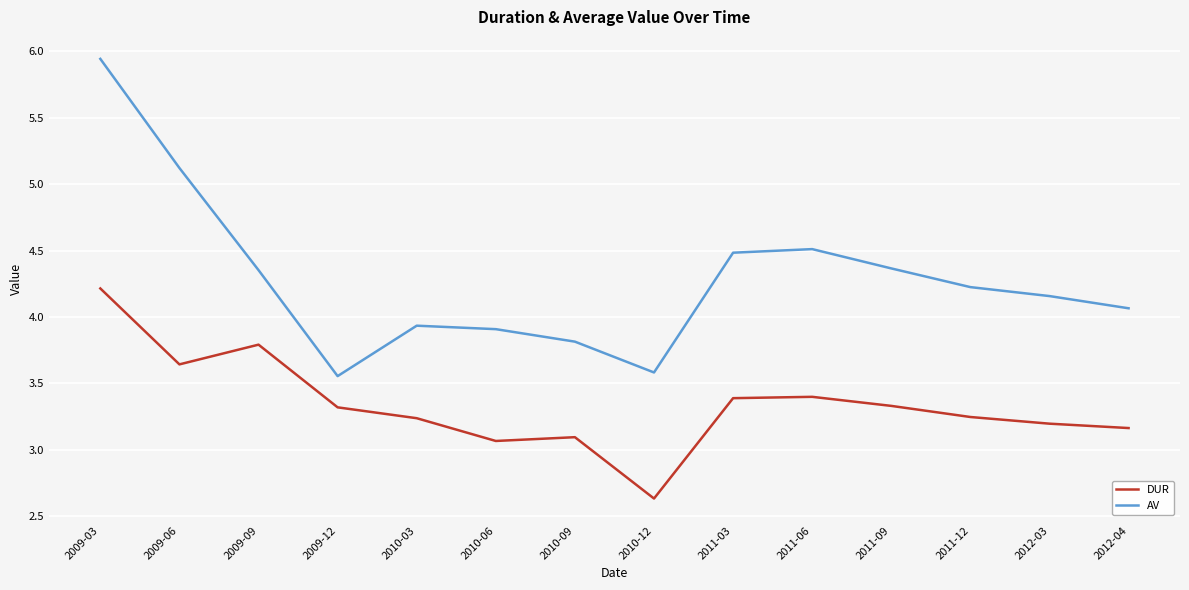

What is the total value across all series at 2011-09?

7.7